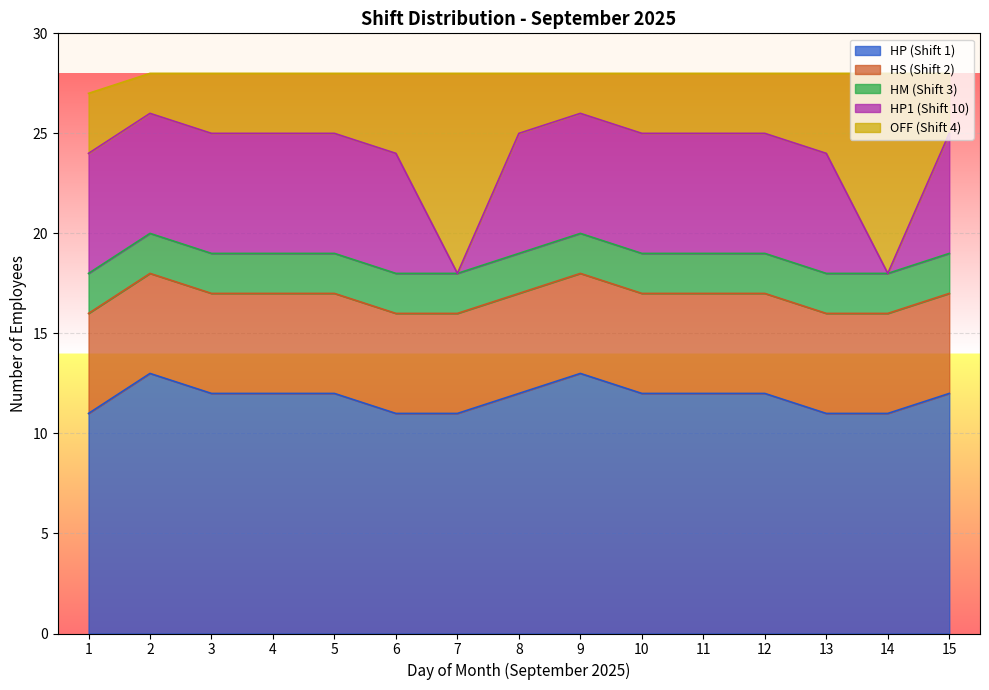

What is the highest value of the HP (Shift 1) series?

13